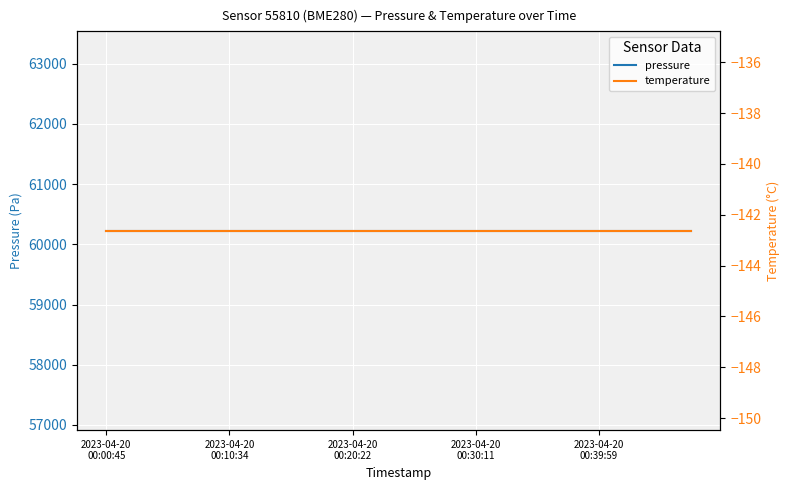

How many distinct data groups are displayed?

2